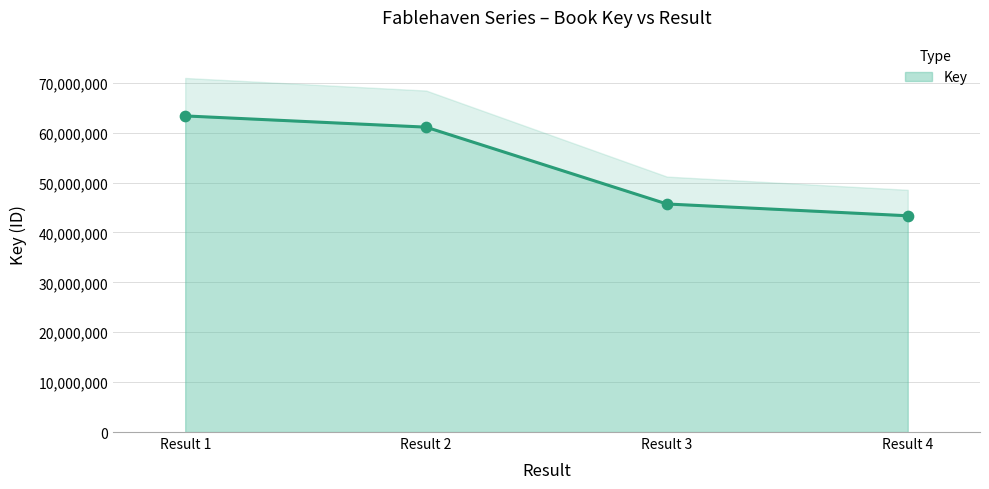

Rank the categories by Key value from highest to lowest.

Result 1, Result 2, Result 3, Result 4